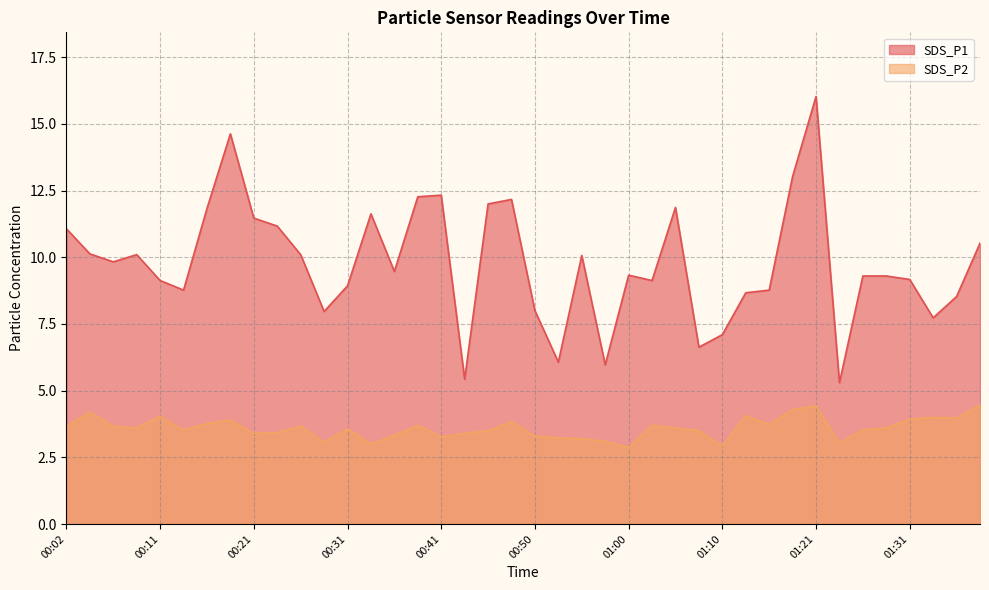

What is the average value of the SDS_P1 series?

9.8